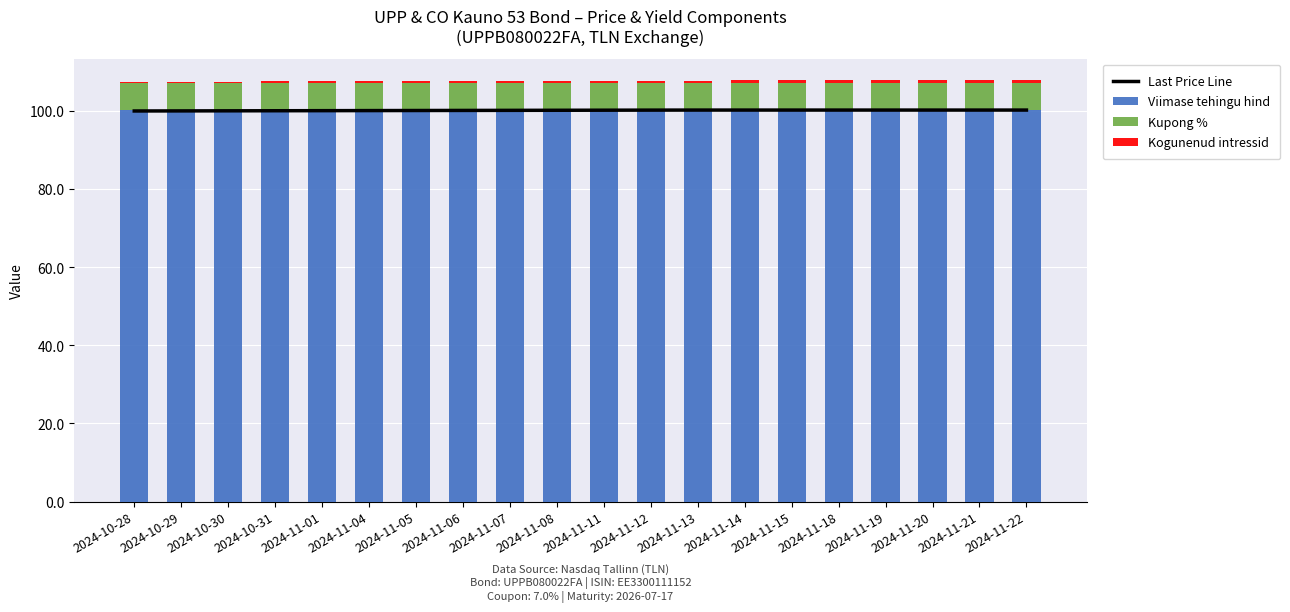

Is it true that Kogunenud intressid equals 0.3 at 2024-11-13?

False